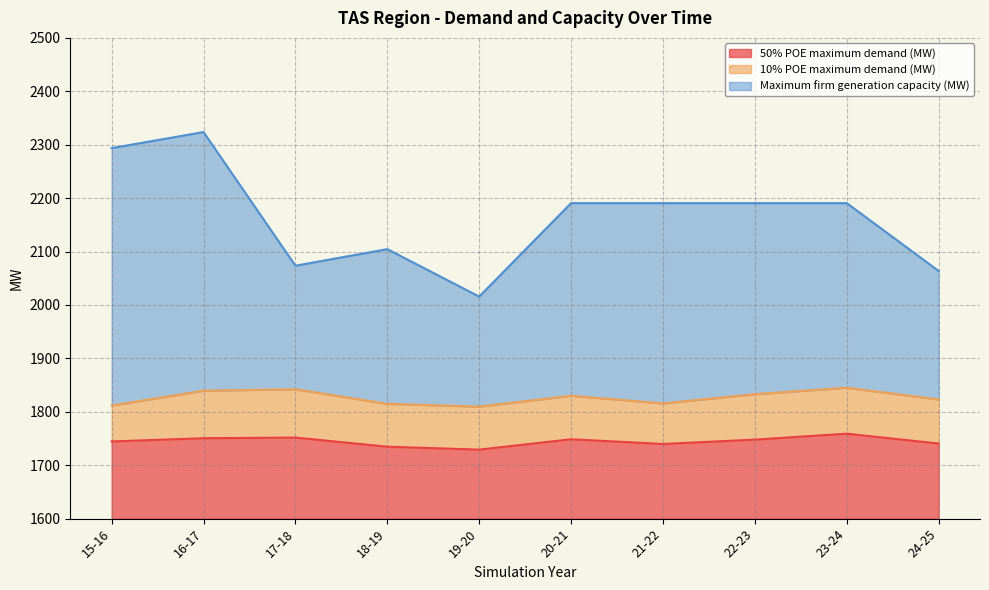

Which has a higher value, 19-20 or 15-16?

15-16